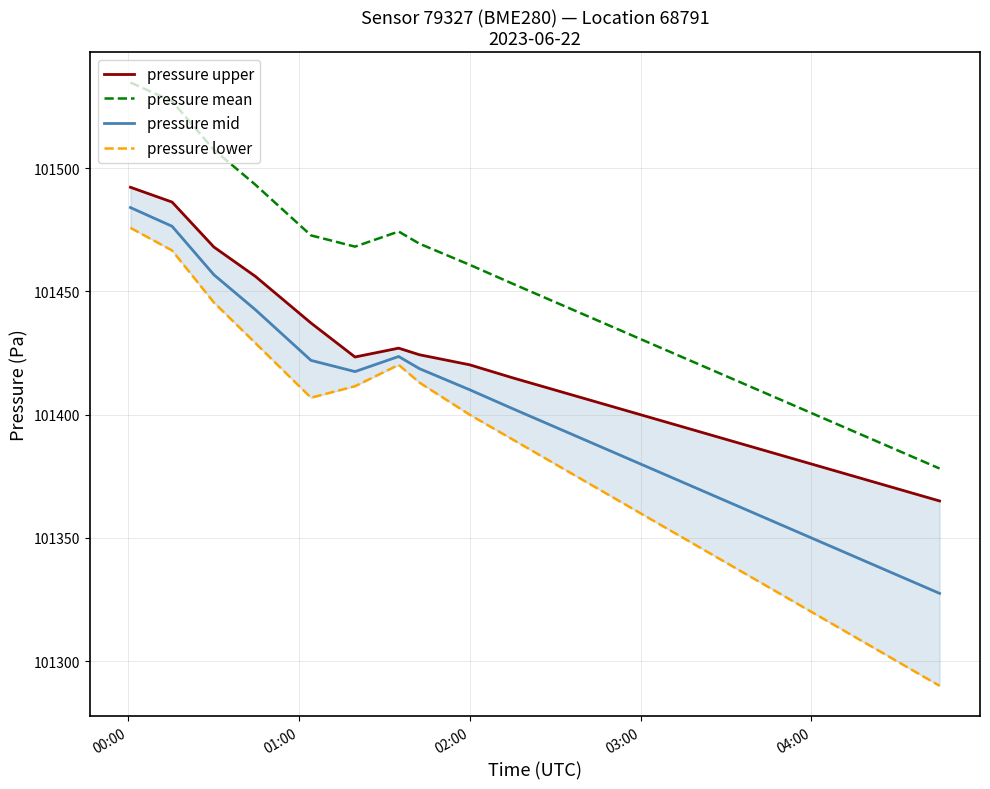

The pressure mid series shows 101410.1 at 02:00. True or false?

True